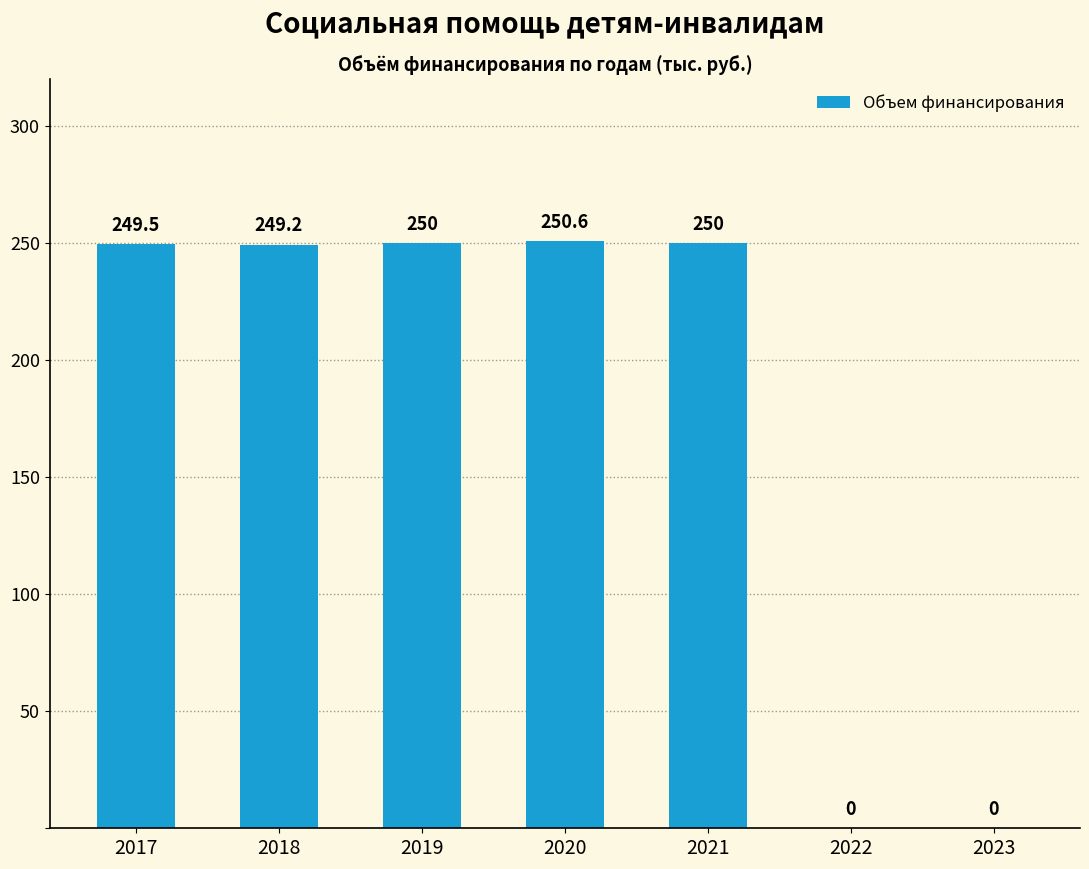

The chart shows a value of -100.4 at 2022. True or false?

False